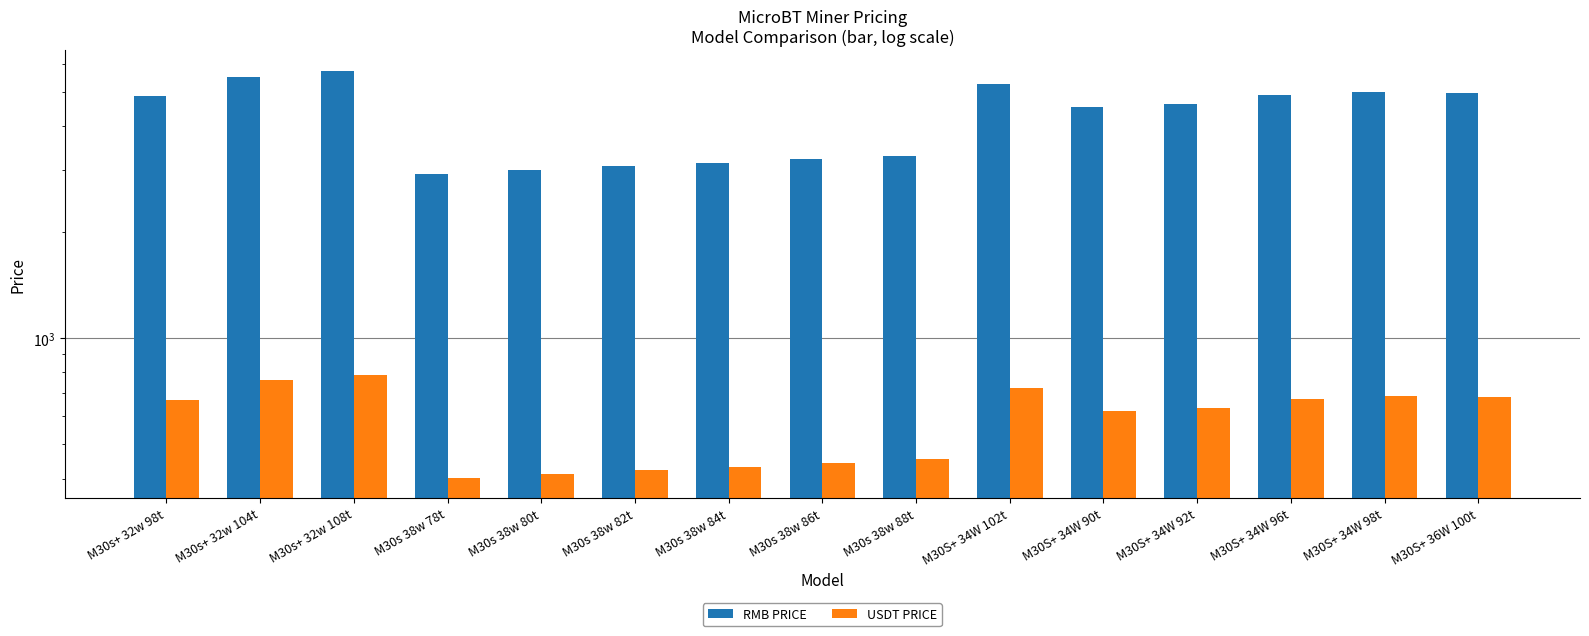

Which series has the largest range (max minus min)?

RMB PRICE